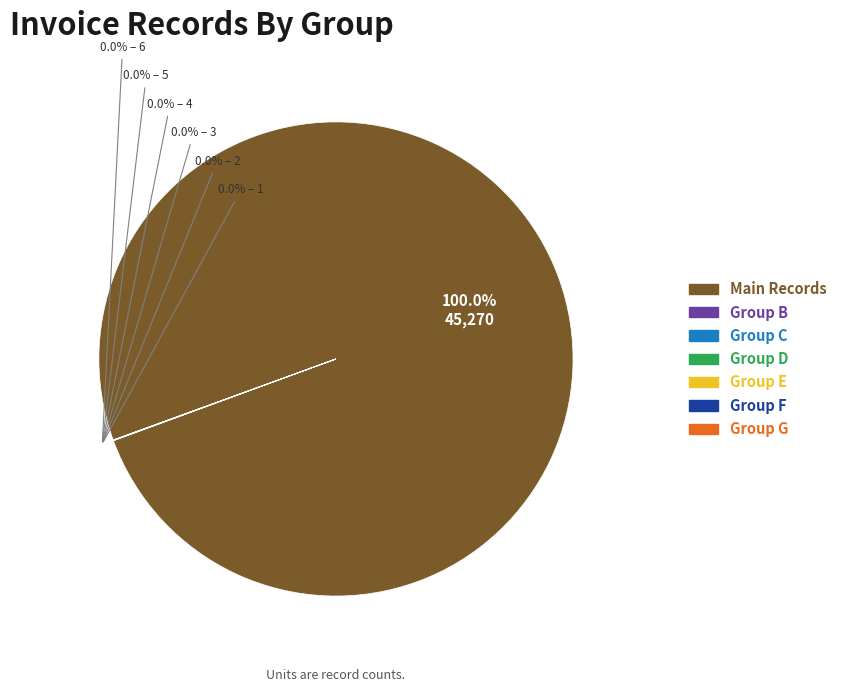

Does any single category account for the majority?

Yes